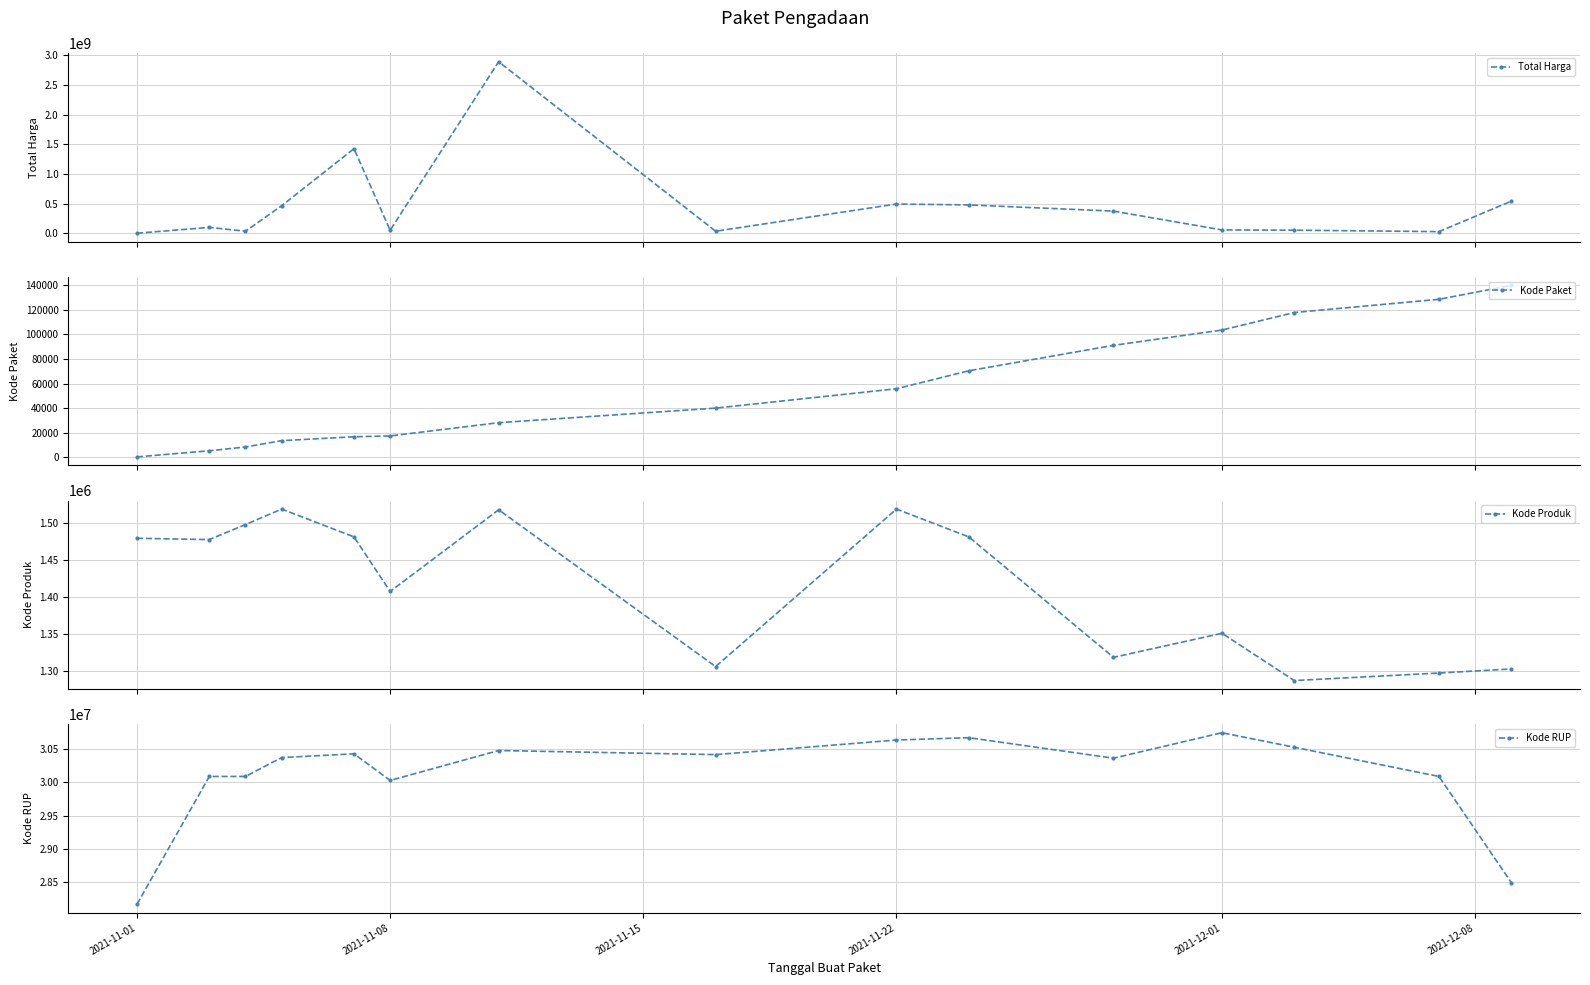

What is the minimum value for Kode Produk?

1286873